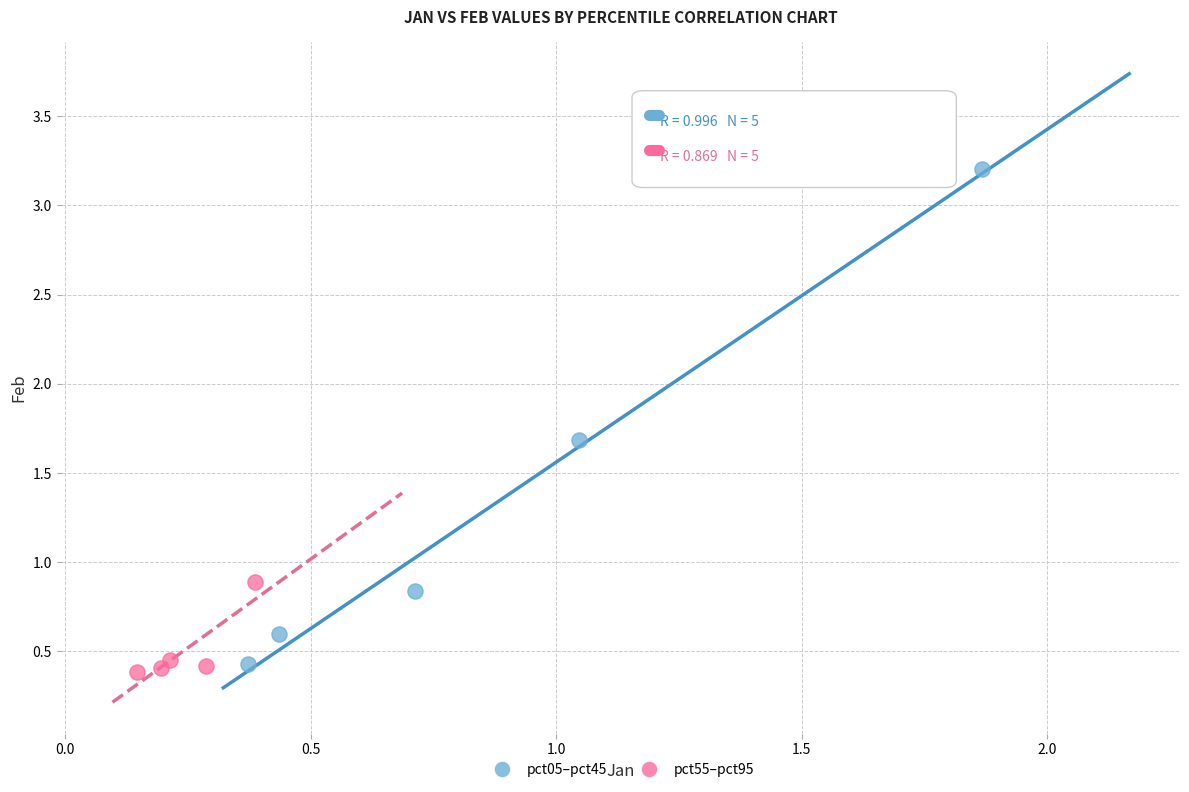

Which series contains the lowest Y value?

pct55–pct95